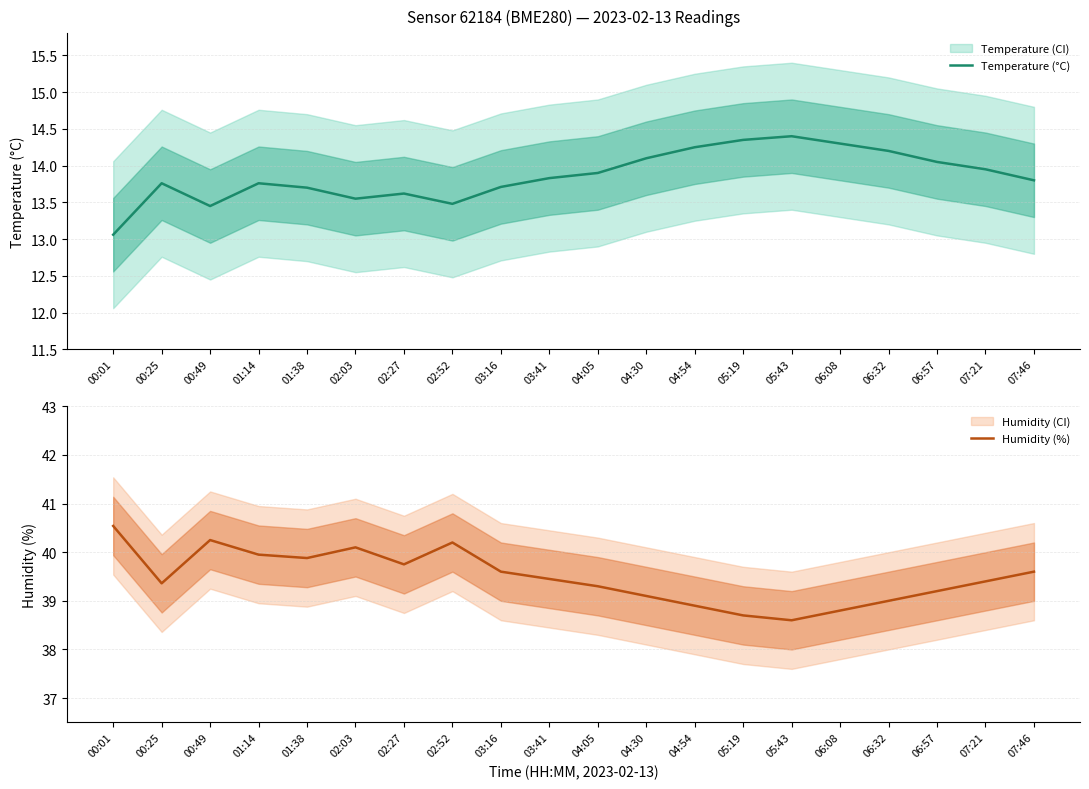

True or false: Temperature (°C) and Humidity (%) intersect in this chart.

False